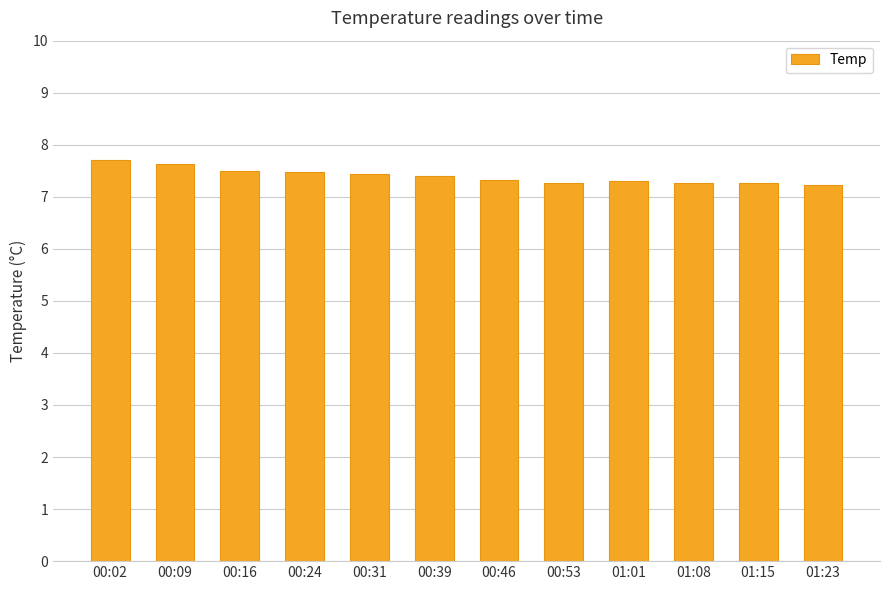

The chart shows a value of 13.1 at 00:39. True or false?

False